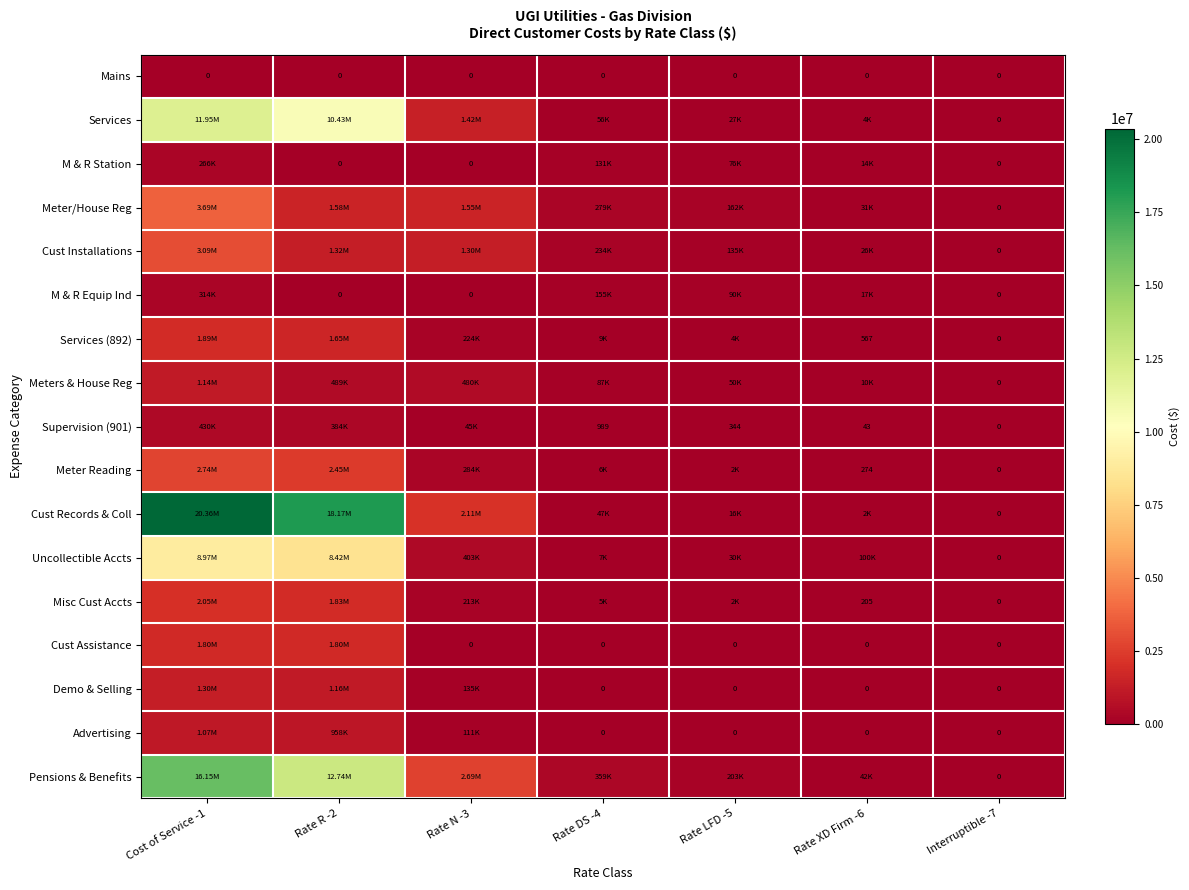

Between Rate DS -4 and Rate XD Firm -6, which series saw the biggest shift?

Pensions & Benefits